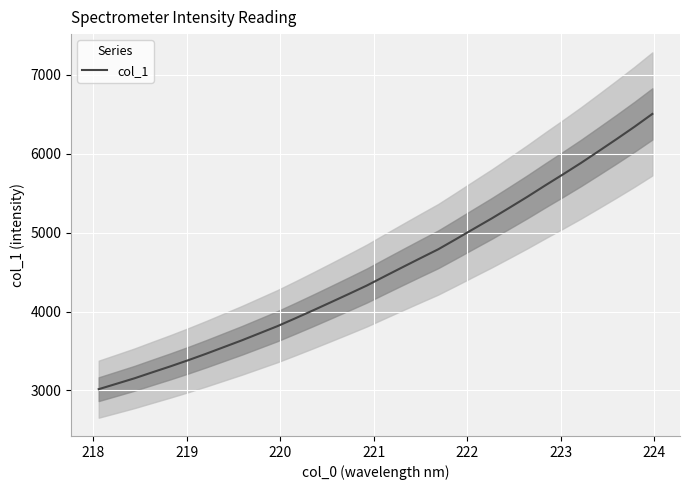

What is the lowest value of the col_1 series?

3015.6